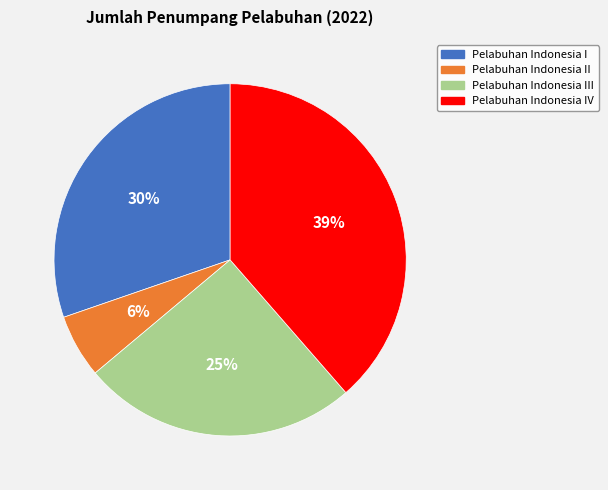

Is there any slice that represents more than half of the pie?

No